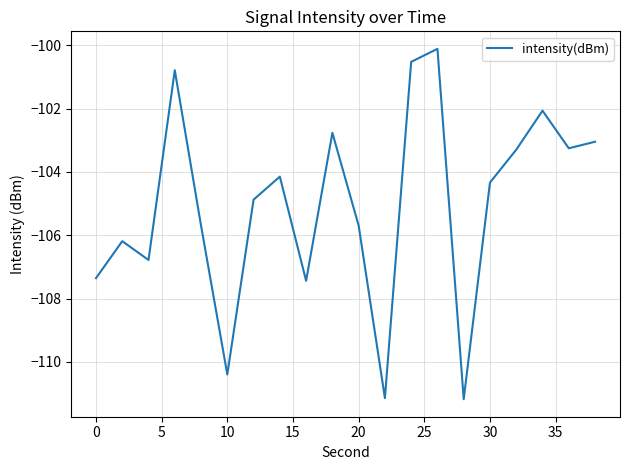

What is the minimum value shown in the chart?

-111.2